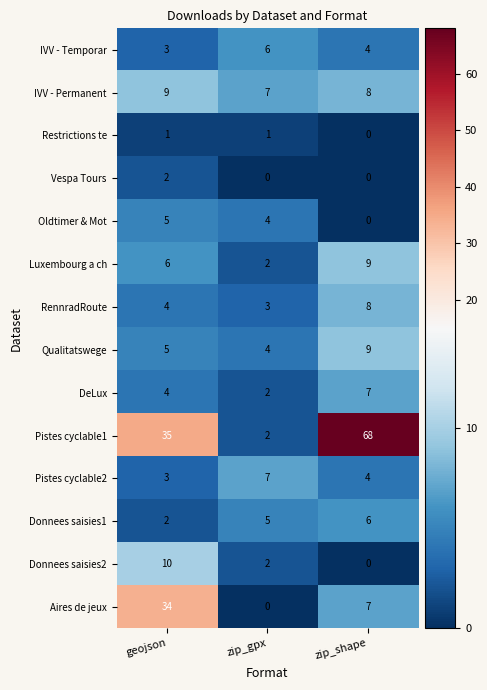

How many Pistes cyclable2 values are between 3 and 7?

3